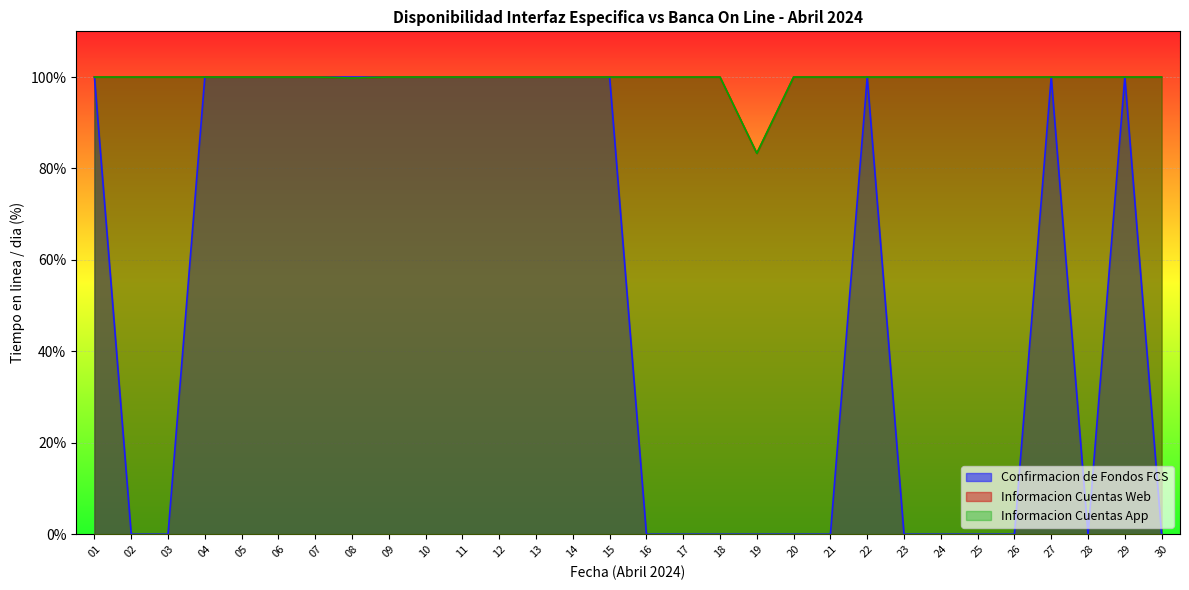

At which category is the sum across all series the highest?

01